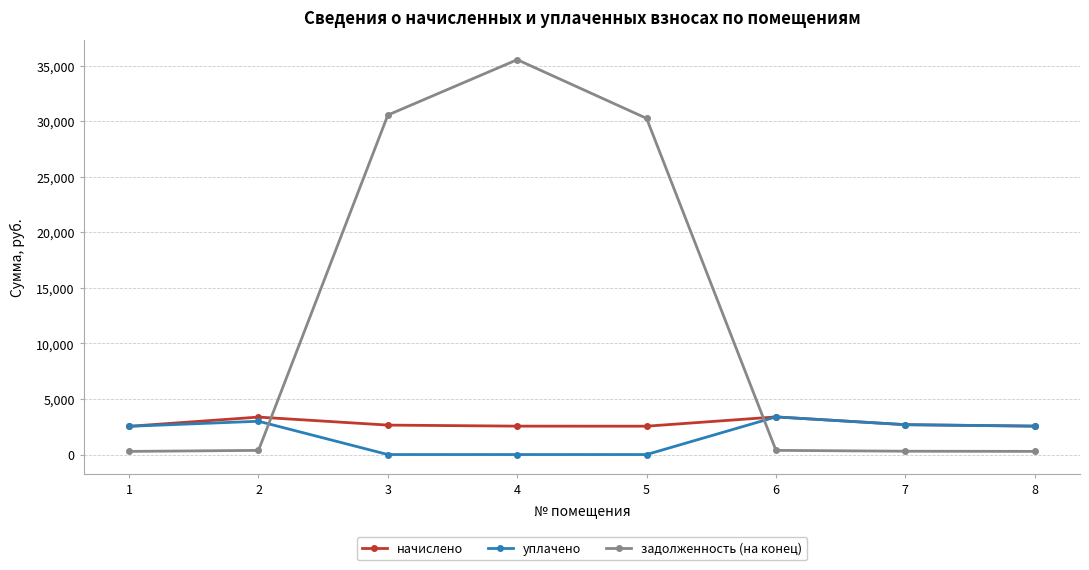

Where does the начислено series first go above 2649?

2